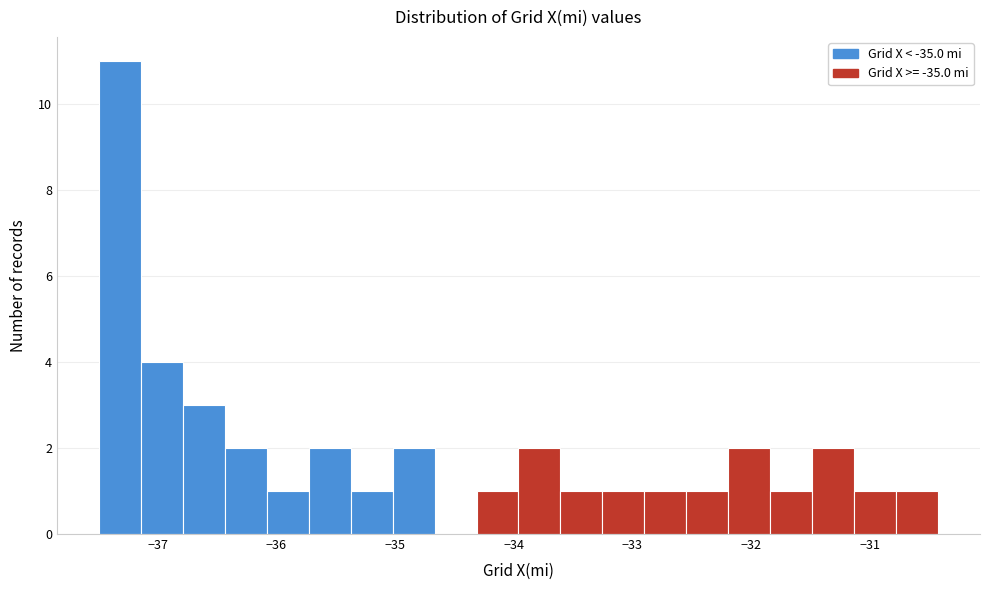

Around what value on the x-axis is the tallest bar? Give the approximate position of its centre, as read against the axis.

-37.3